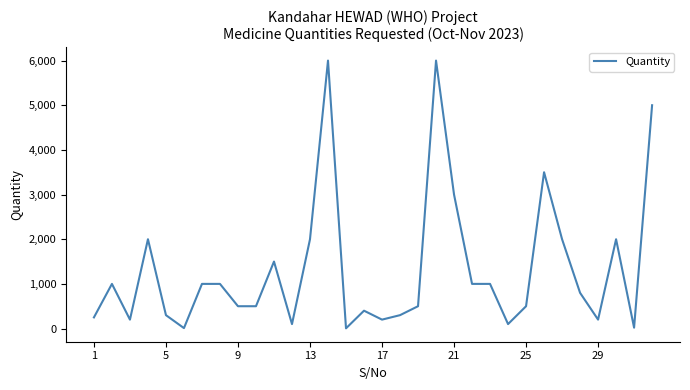

What is the greatest value displayed?

6000